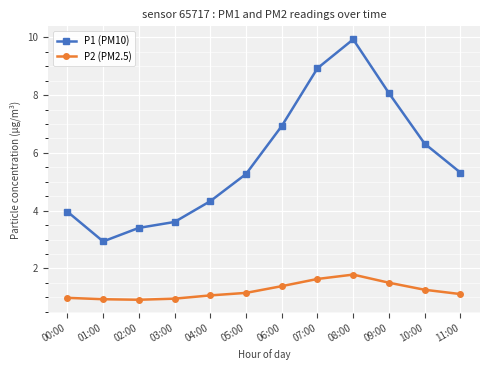

What is the difference between the second highest and minimum values in the P2 (PM2.5) series?

0.7